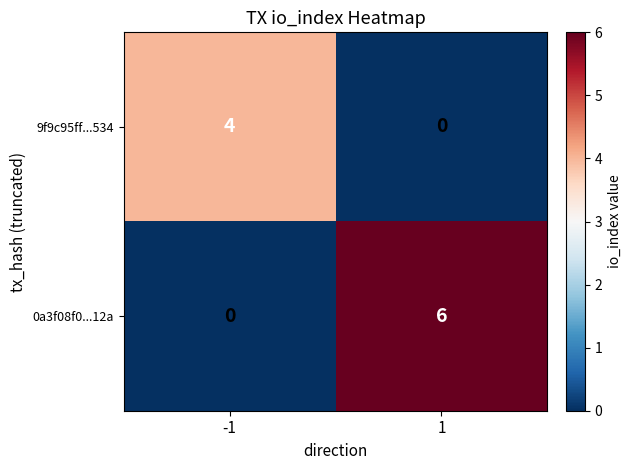

What is the greatest value displayed?

6